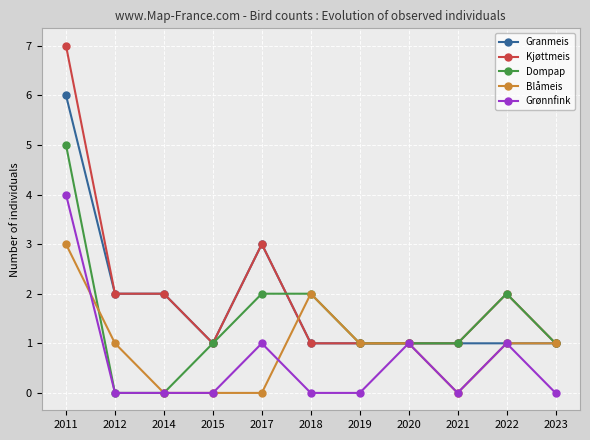

Count the number of data series in this chart.

5